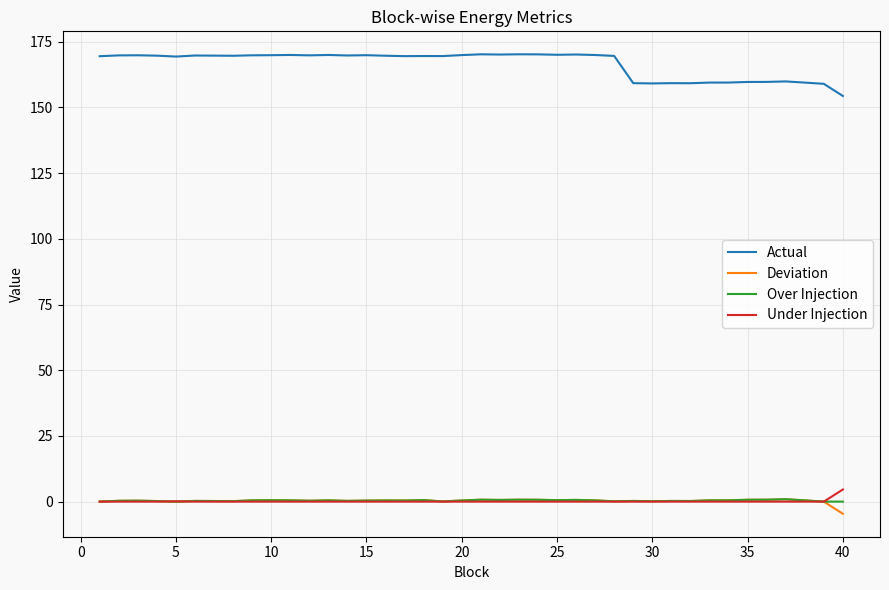

What is the minimum value shown in the chart?

-4.6